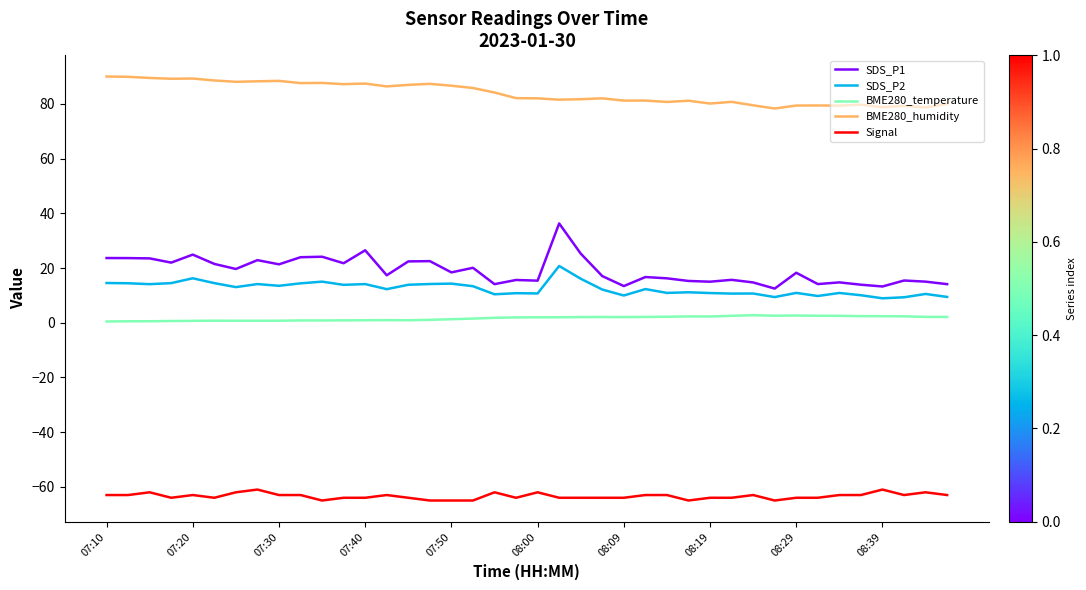

True or false: BME280_humidity and SDS_P2 intersect in this chart.

False